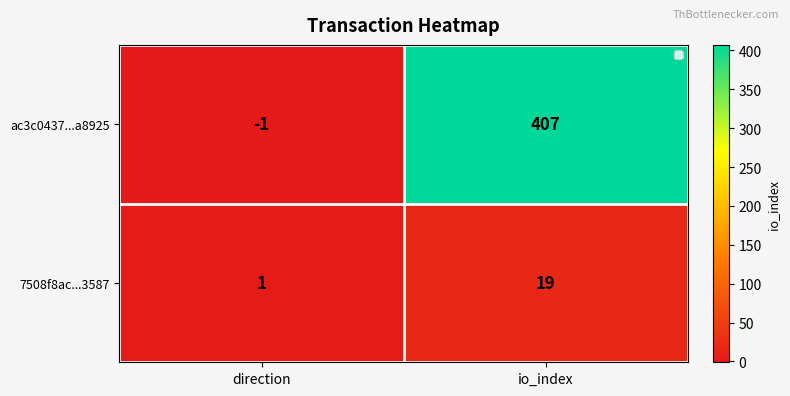

The value of ac3c0437...a8925 at io_index is 407. True or false?

True